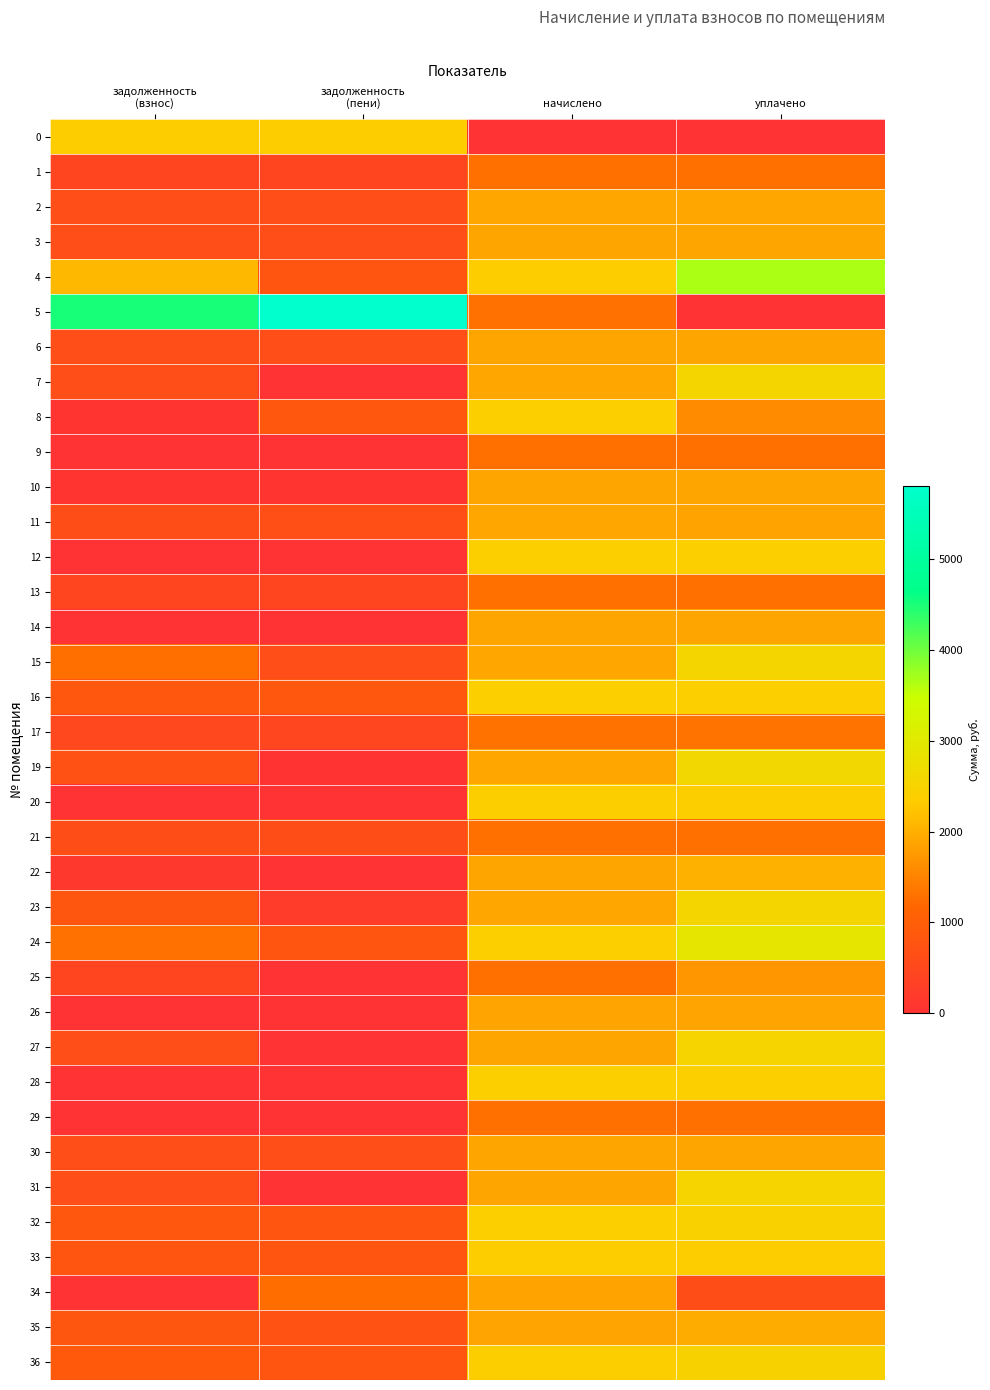

Which series has the largest range (max minus min)?

5